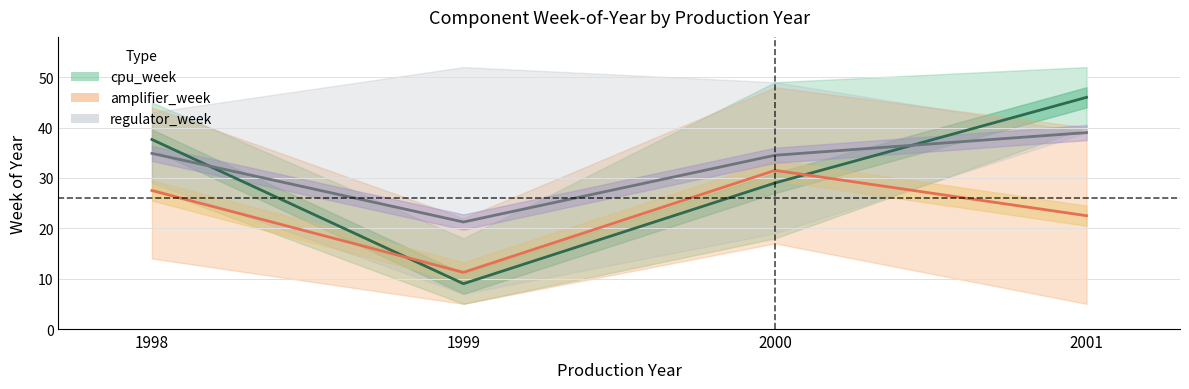

Reading left to right, extract all data points from this chart.

cpu_week: 1998=37.6	1999=9.0	2000=29.0	2001=46.0
amplifier_week: 1998=27.5	1999=11.2	2000=31.5	2001=22.5
regulator_week: 1998=34.9	1999=21.2	2000=34.5	2001=39.0